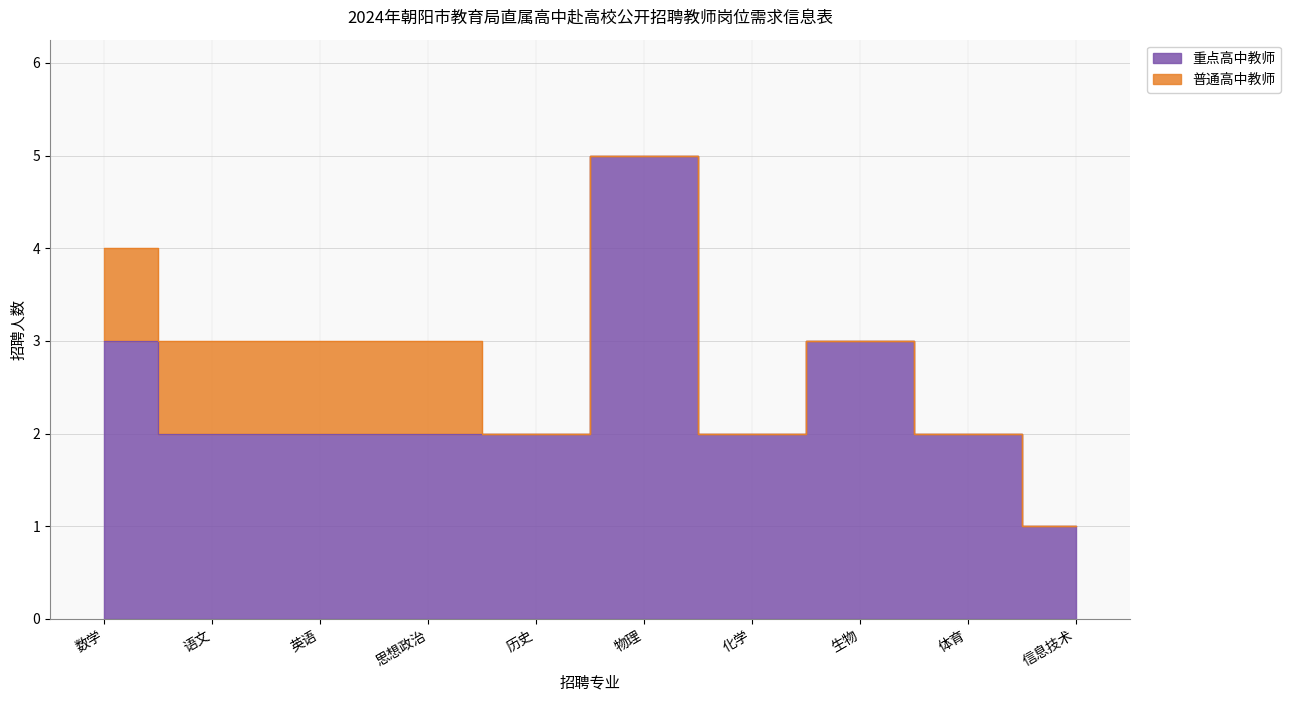

Read the value at 信息技术.

1